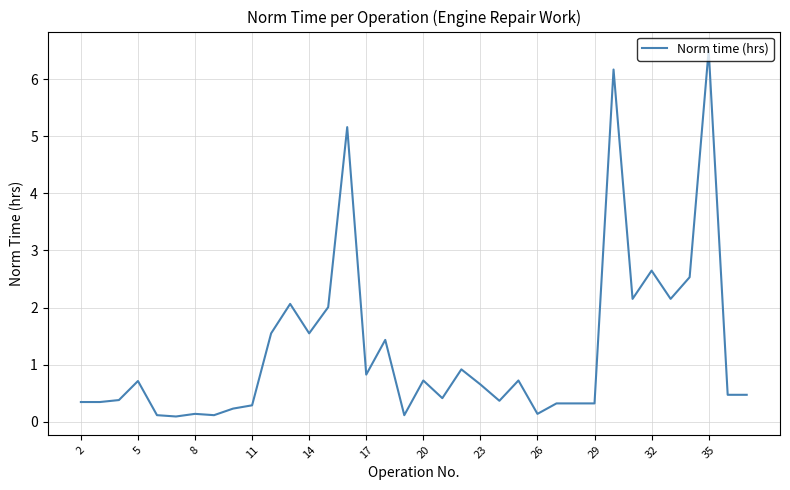

How many lines are shown in the chart?

1